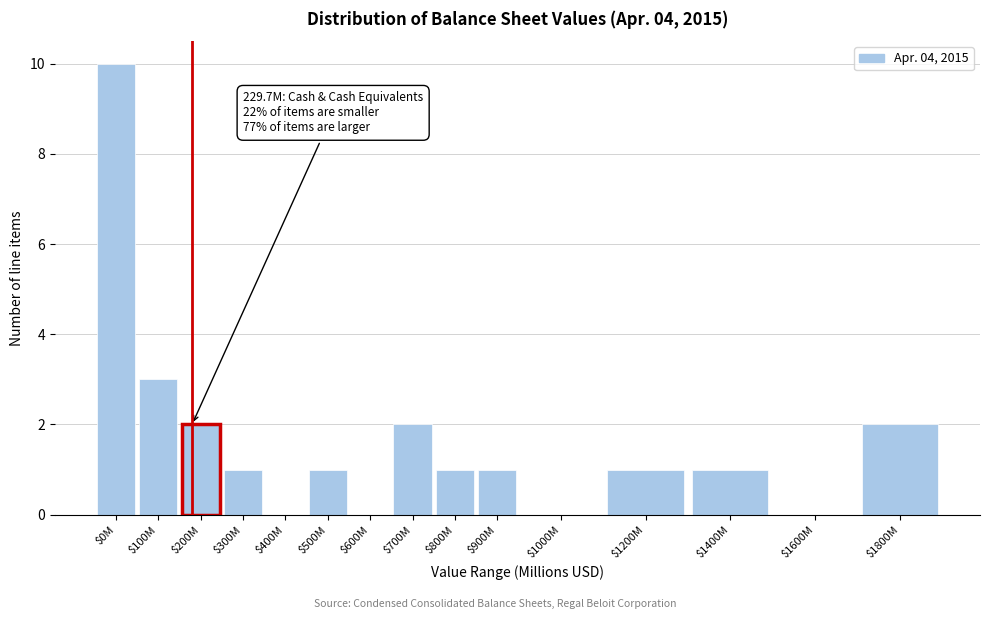

What is the maximum value shown in the chart?

10